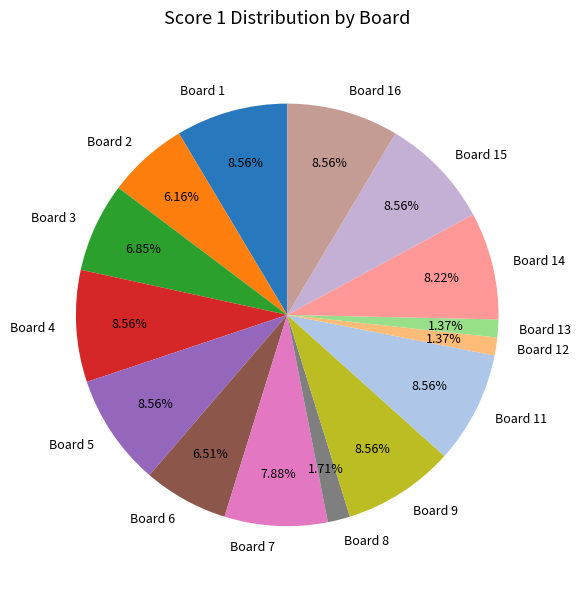

How many slices are in this pie chart?

15